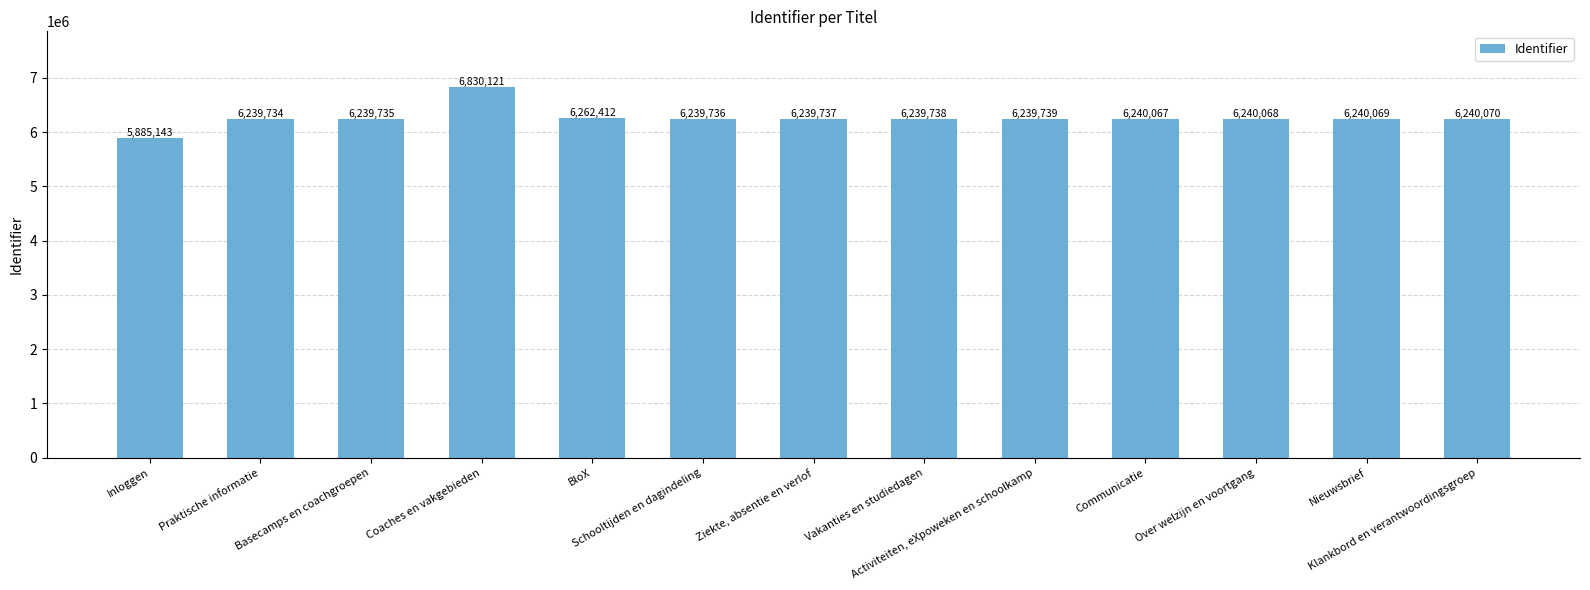

Between Praktische informatie and Klankbord en verantwoordingsgroep, which is larger?

Klankbord en verantwoordingsgroep